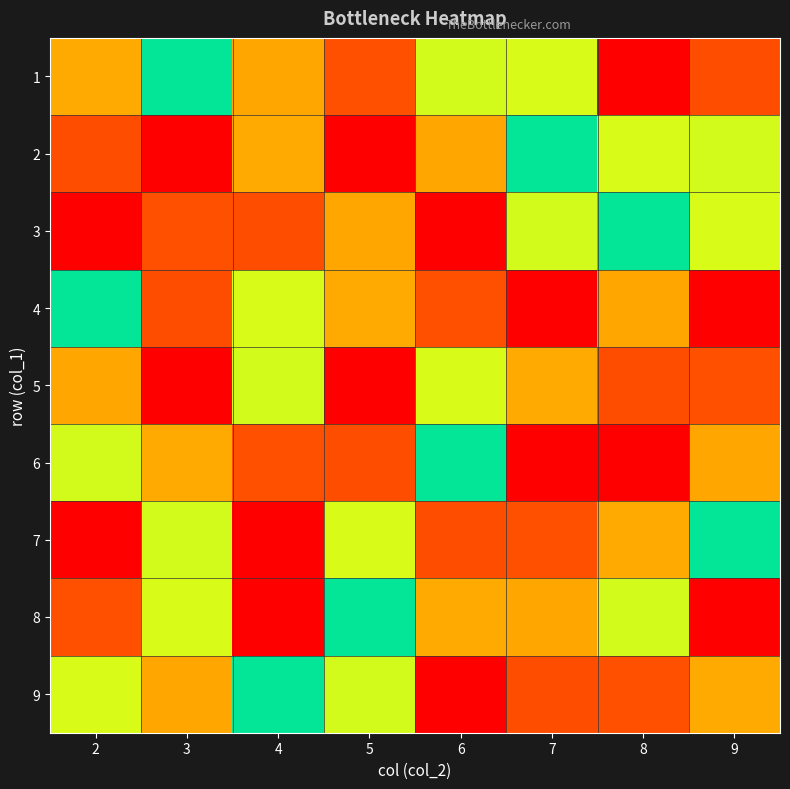

Reading left to right, extract all data points from this chart.

1: 2=3	3=5	4=7	5=2	6=4	7=6	8=9	9=8
2: 2=8	3=1	4=3	5=9	6=7	7=5	8=6	9=4
3: 2=1	3=2	4=8	5=7	6=9	7=4	8=5	9=6
4: 2=5	3=8	4=6	5=3	6=2	7=1	8=7	9=9
5: 2=7	3=9	4=4	5=1	6=6	7=3	8=8	9=2
6: 2=4	3=3	4=2	5=8	6=5	7=9	8=1	9=7
7: 2=9	3=4	4=1	5=6	6=8	7=2	8=3	9=5
8: 2=2	3=6	4=9	5=5	6=3	7=7	8=4	9=1
9: 2=6	3=7	4=5	5=4	6=1	7=8	8=2	9=3